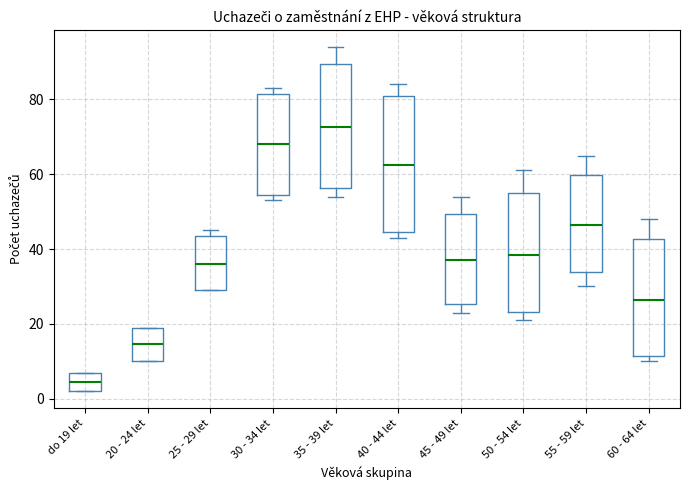

Comparing the boxes themselves (not the whiskers), which one is the tallest?

40 - 44 let